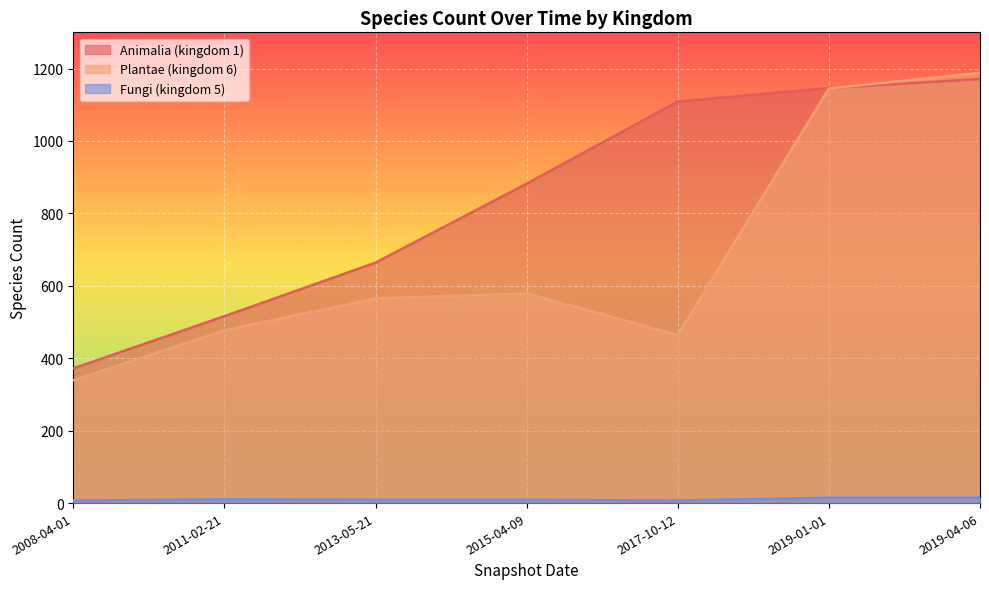

Between 2015-04-09 and 2008-04-01, which is larger?

2015-04-09